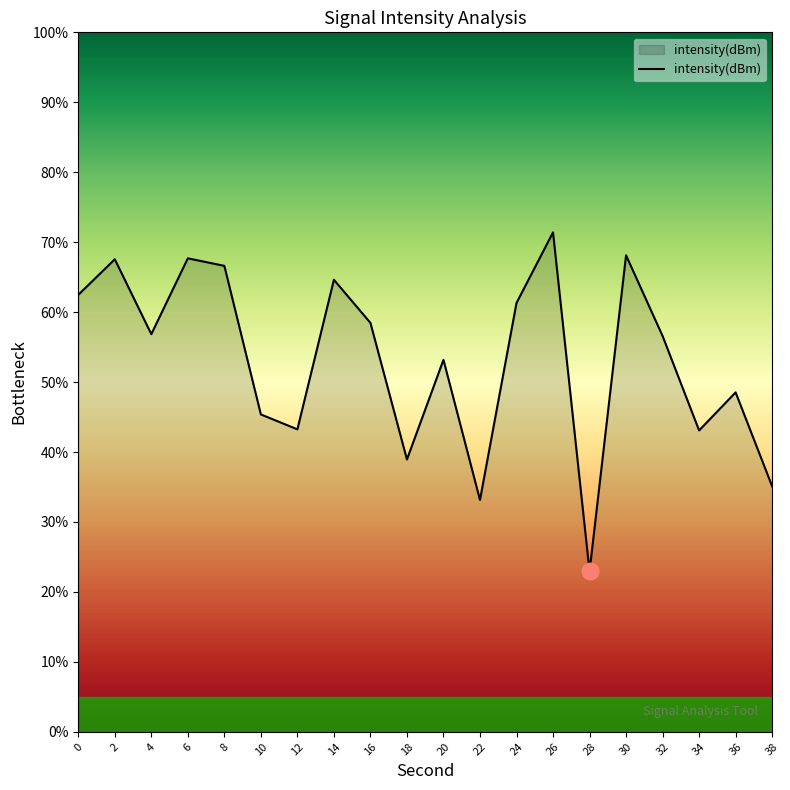

What is the change in value from 20 to 32?

+3.4